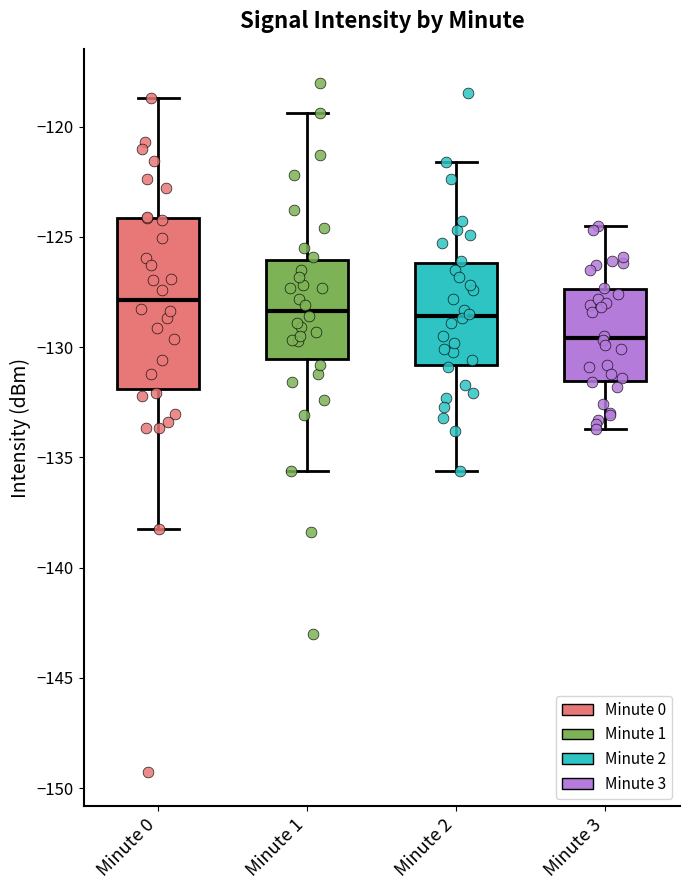

Which box is the tallest, from its lower edge to its upper edge?

Minute 0